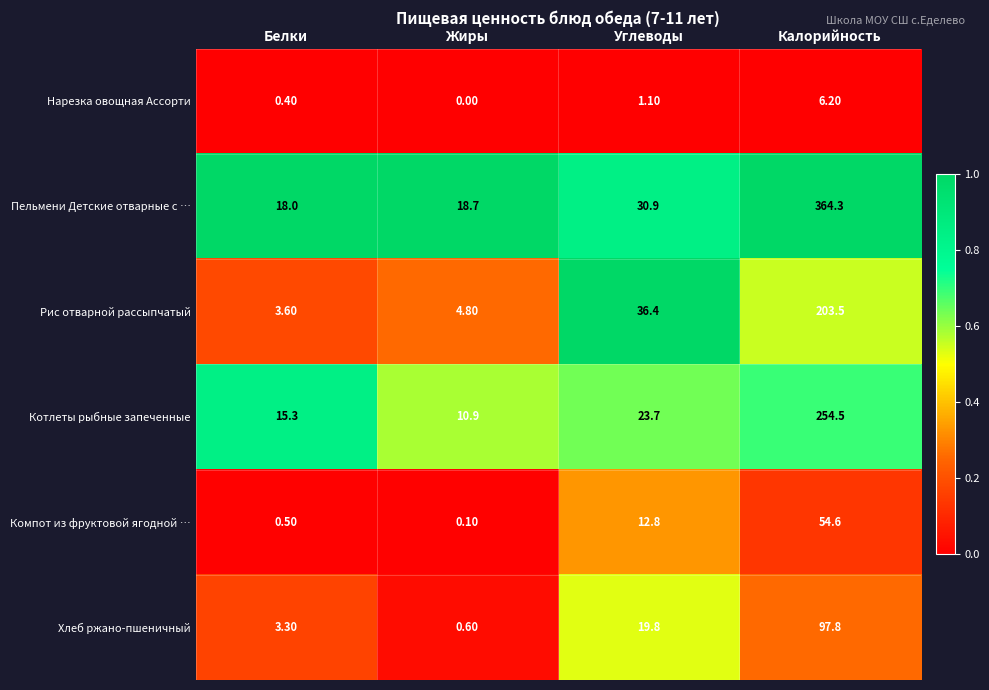

Where is Рис отварной рассыпчатый nearest to the value 103?

Углеводы